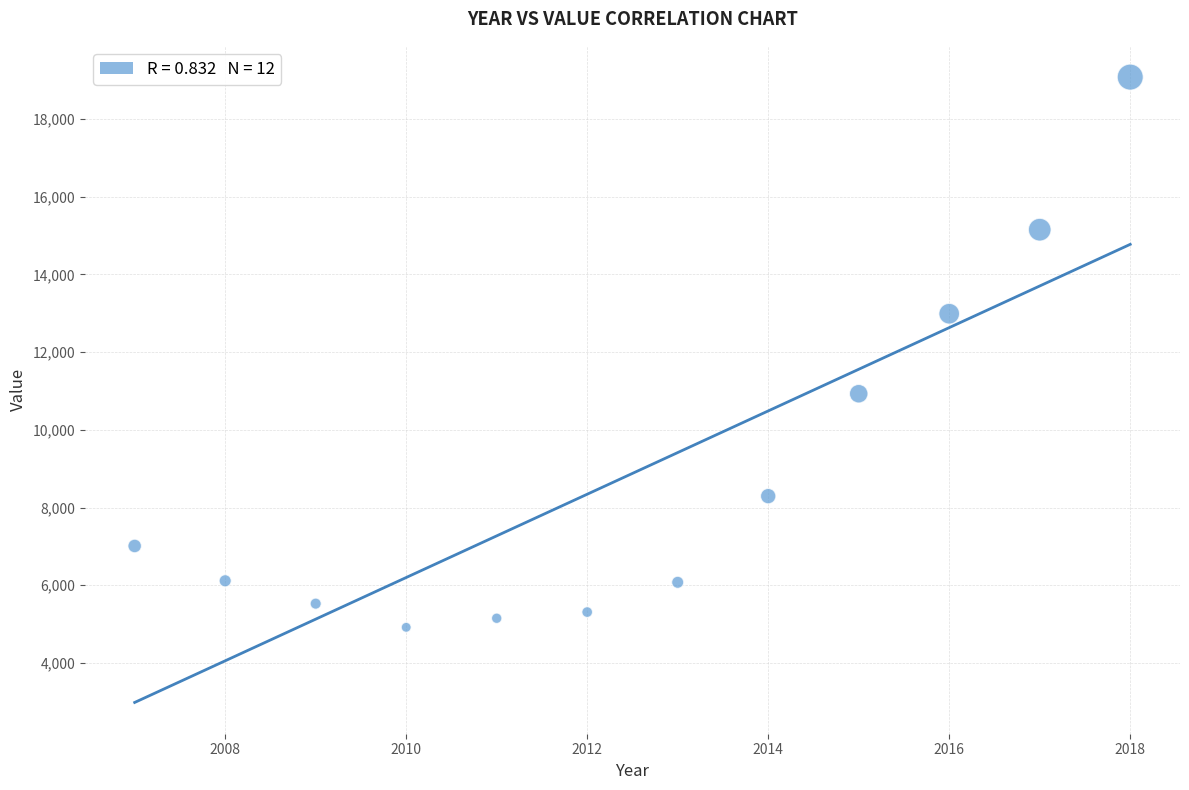

What is the range of X values (max minus min)?

11